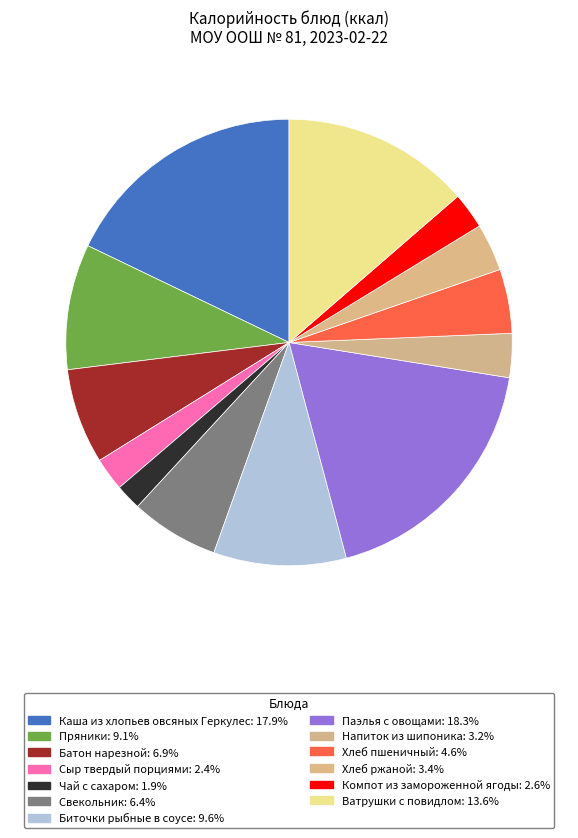

Count the number of slices in the pie.

13